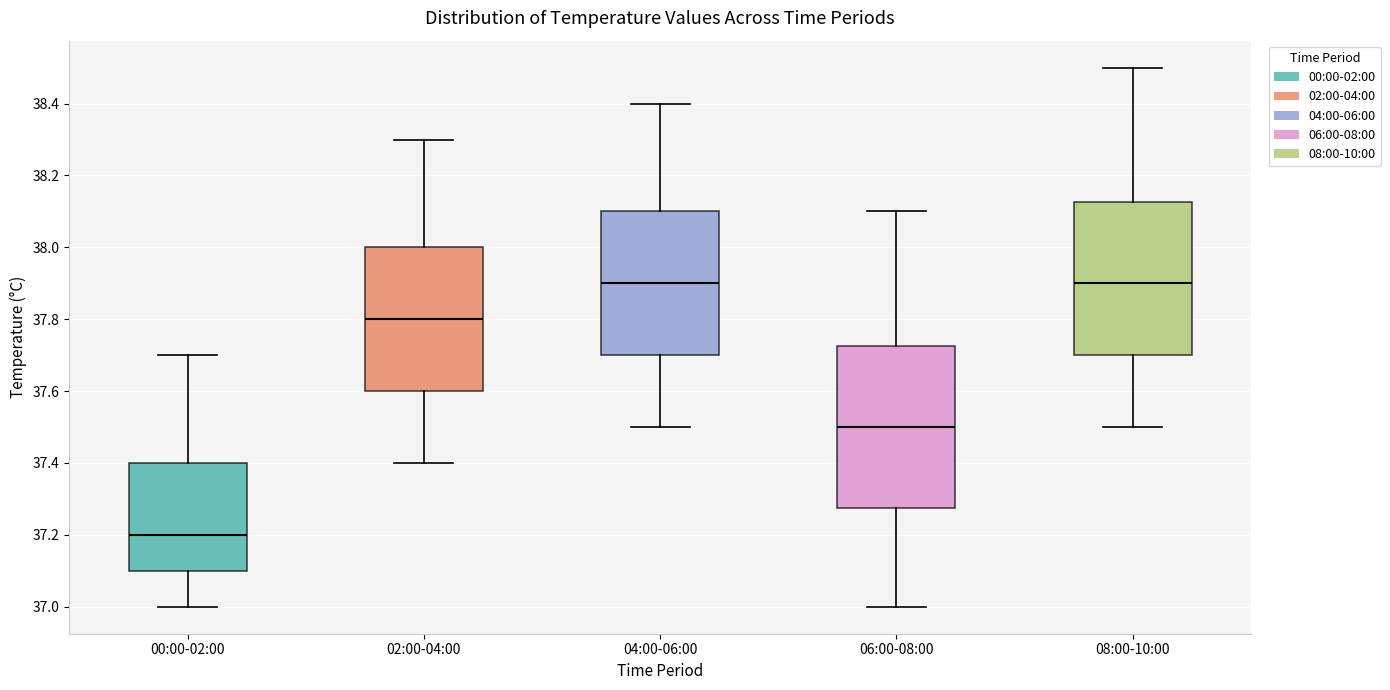

Reading left to right, transcribe this box plot: for each box, give where its median line is, the range the box spans, and where its two whiskers end, as read against the y-axis. The values are not printed on the chart, so give them approximately, as read against the axis.

00:00-02:00: median 37.20, box 37.10 to 37.40, whiskers 37.00 to 37.70
02:00-04:00: median 37.80, box 37.60 to 38.00, whiskers 37.40 to 38.30
04:00-06:00: median 37.90, box 37.70 to 38.10, whiskers 37.50 to 38.40
06:00-08:00: median 37.50, box 37.28 to 37.72, whiskers 37.00 to 38.10
08:00-10:00: median 37.90, box 37.70 to 38.12, whiskers 37.50 to 38.50